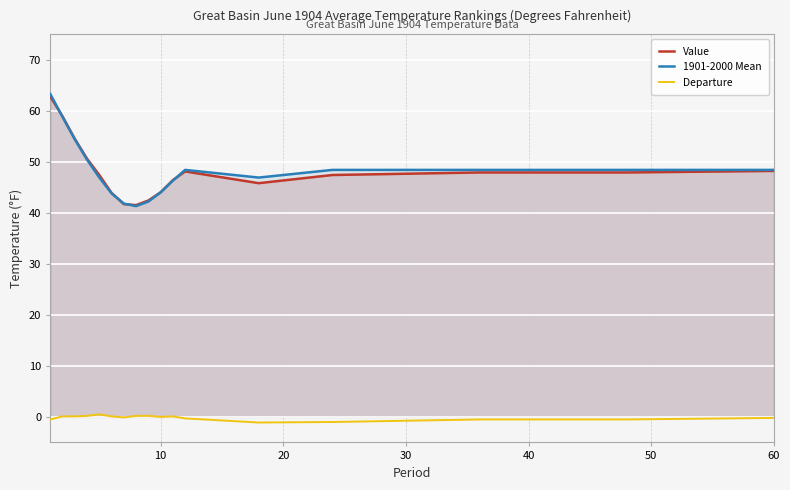

How many intersections are there between Value and 1901-2000 Mean?

4